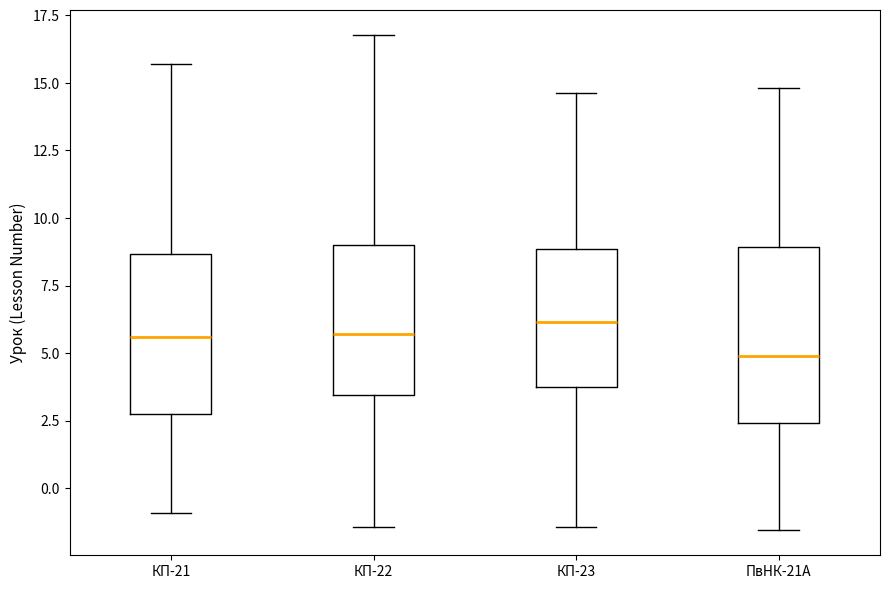

Comparing the boxes themselves (not the whiskers), which one is the tallest?

ПвНК-21А